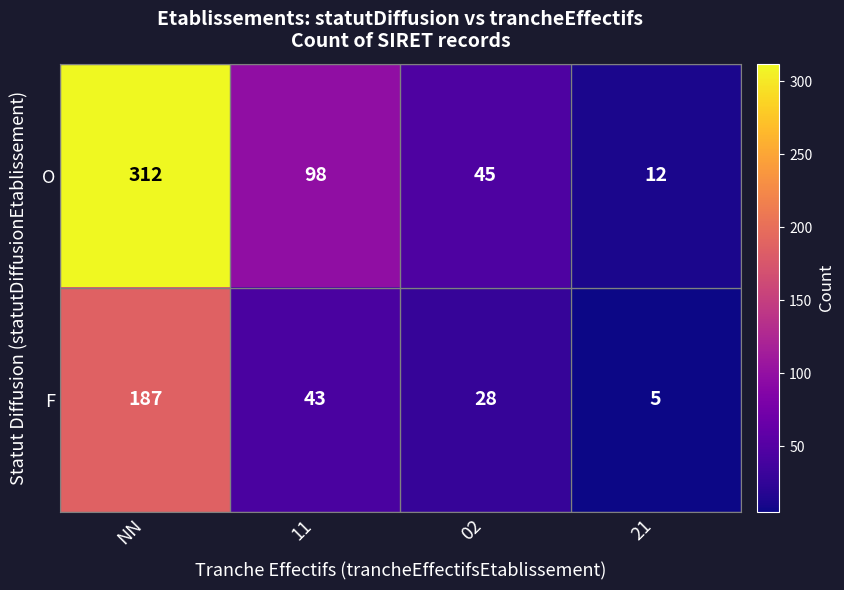

Which category has the highest value in the O series?

NN